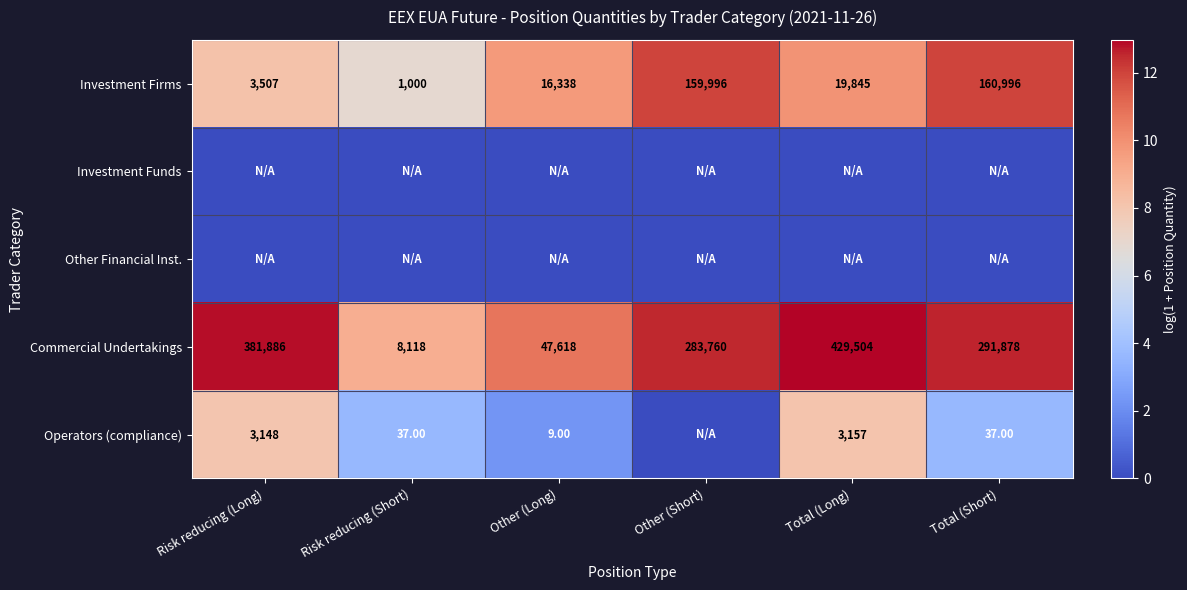

List the labels in order of Commercial Undertakings value, smallest first.

Risk reducing (Short), Other (Long), Other (Short), Total (Short), Risk reducing (Long), Total (Long)